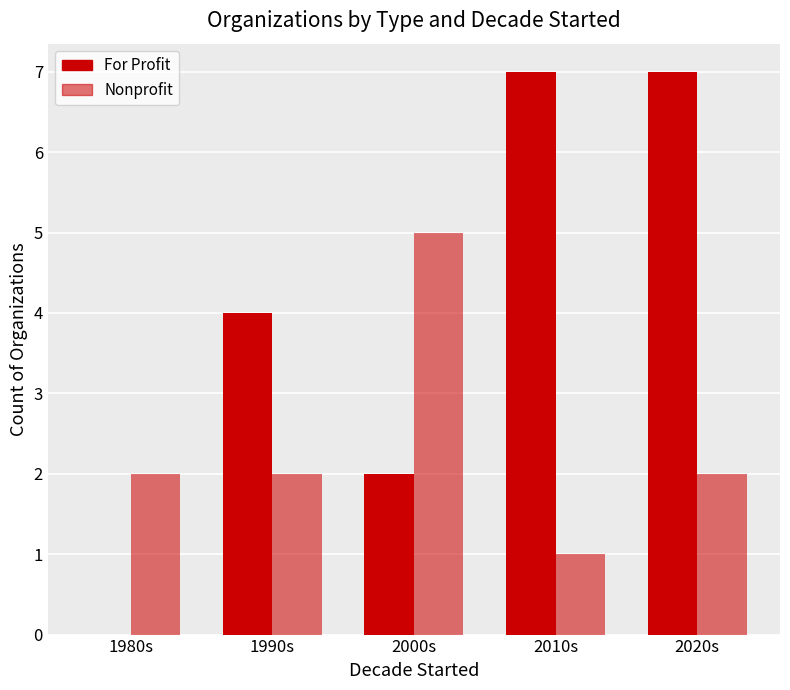

The For Profit series shows 4 at 1990s. True or false?

True